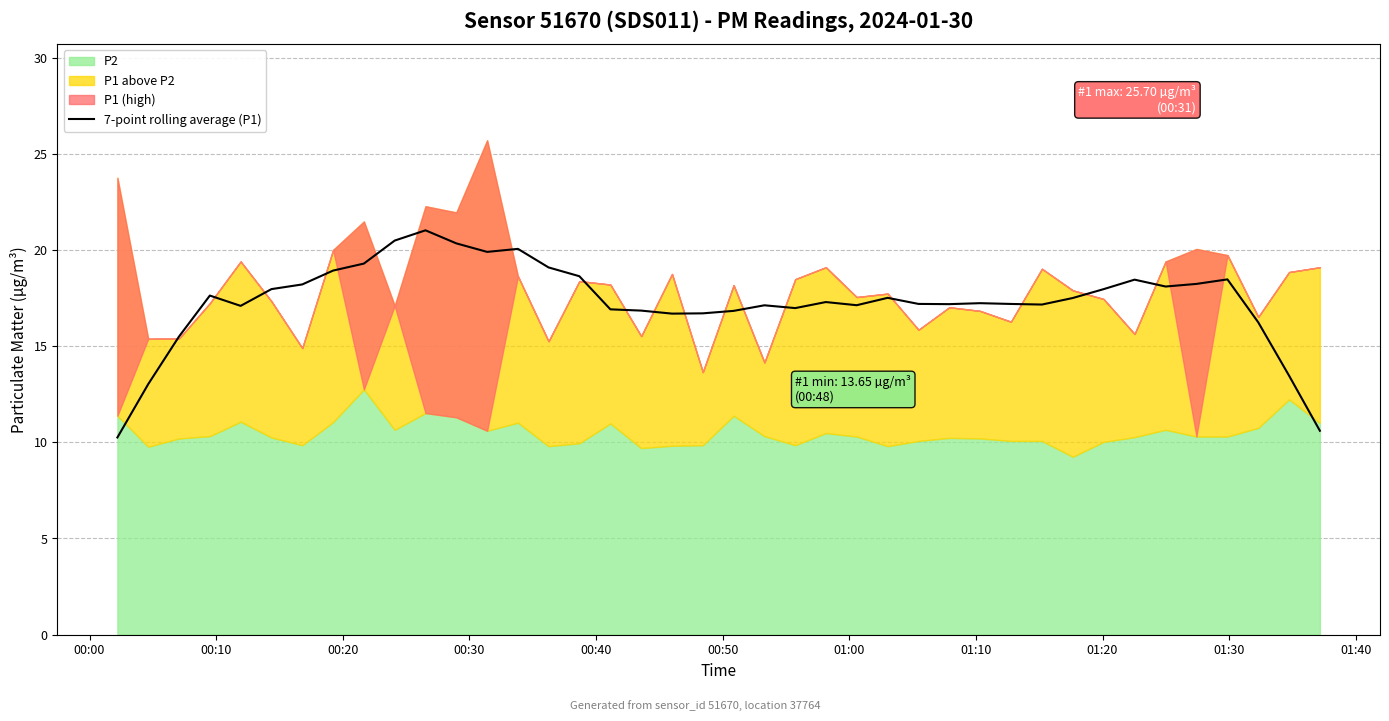

What is the smallest value displayed?

10.3